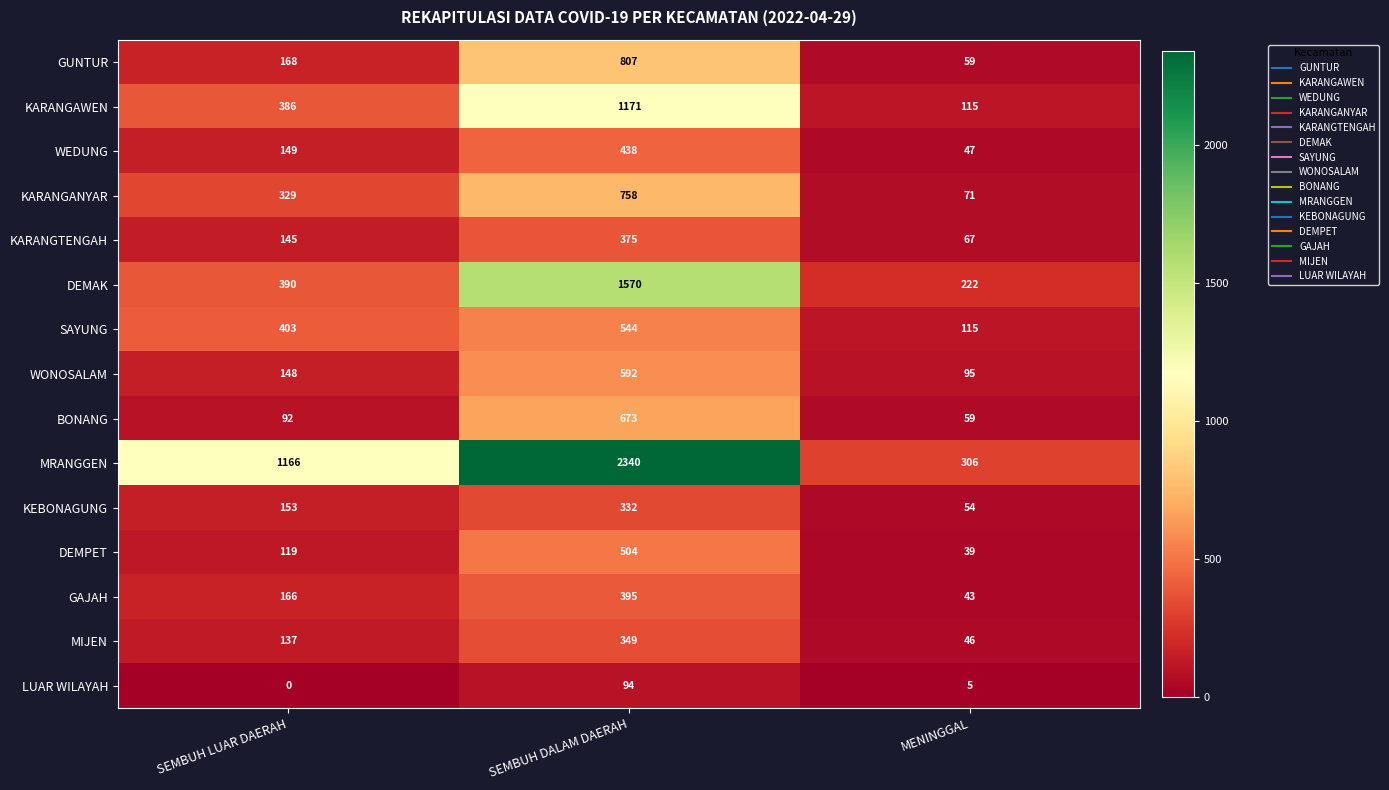

How many distinct data groups are displayed?

15